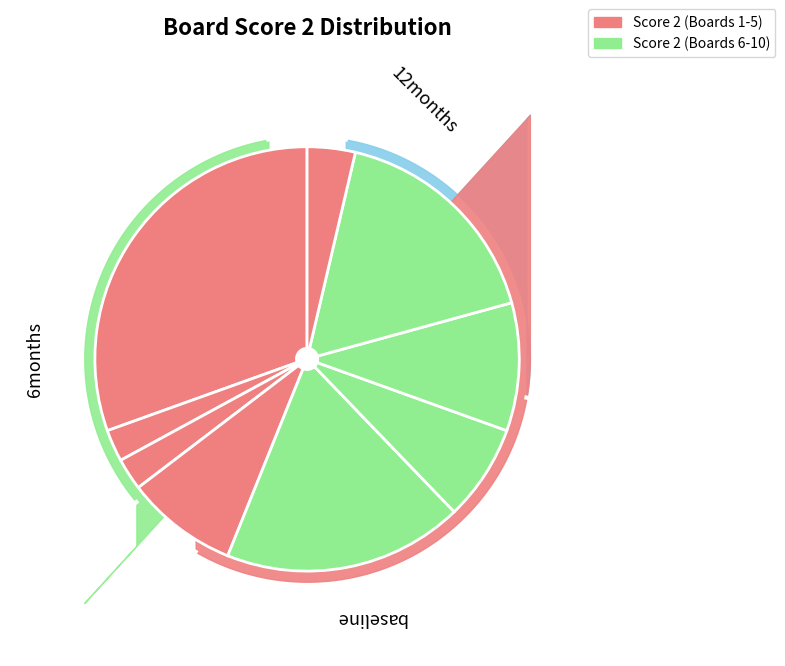

Count the number of slices in the pie.

9